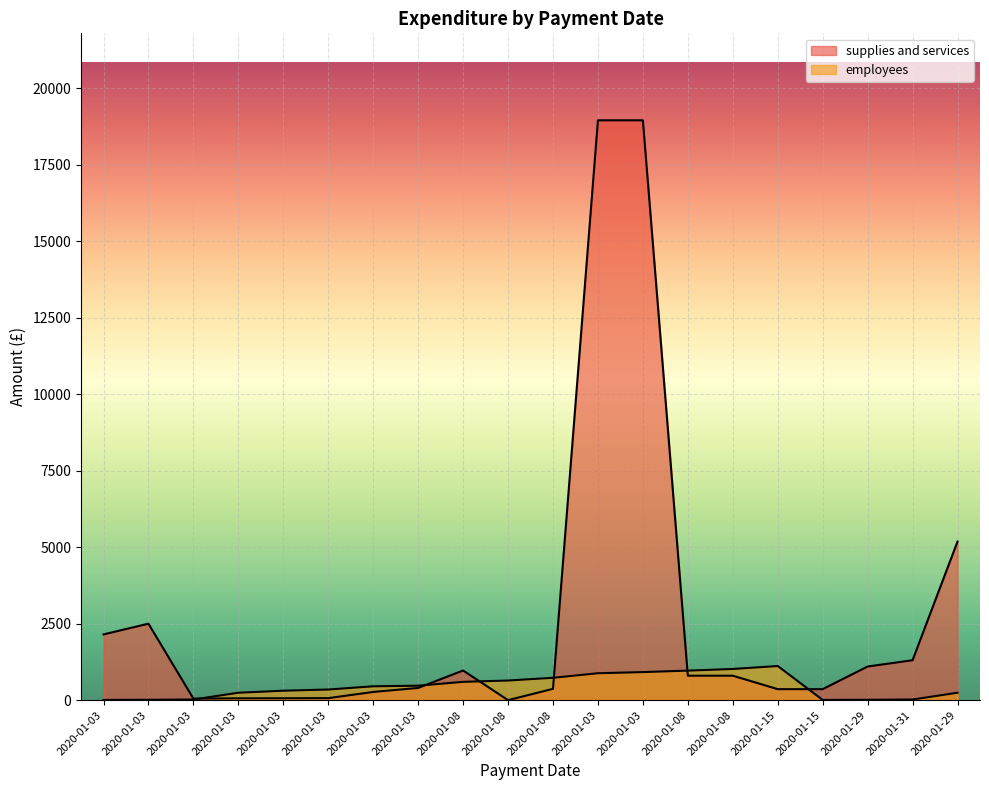

How many series are shown in this chart?

2